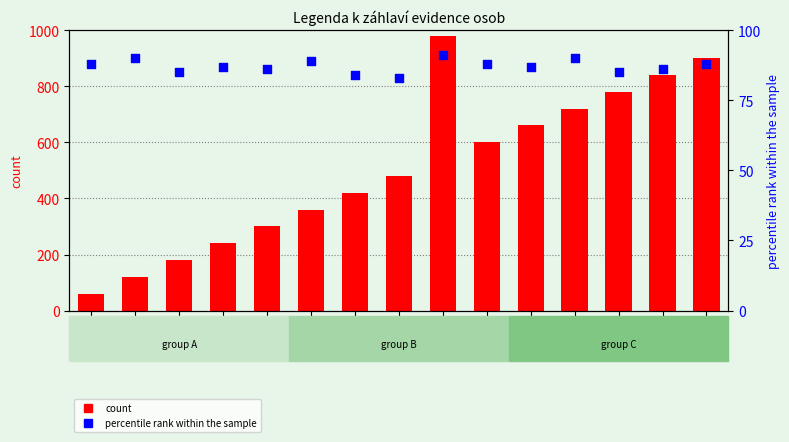

Is the value of percentile rank within the sample at 1 greater than the value of count at 9?

No